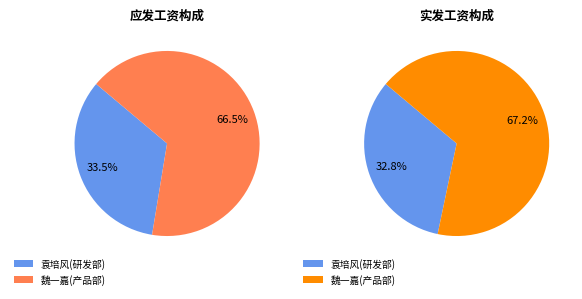

Count the number of slices in the pie.

2